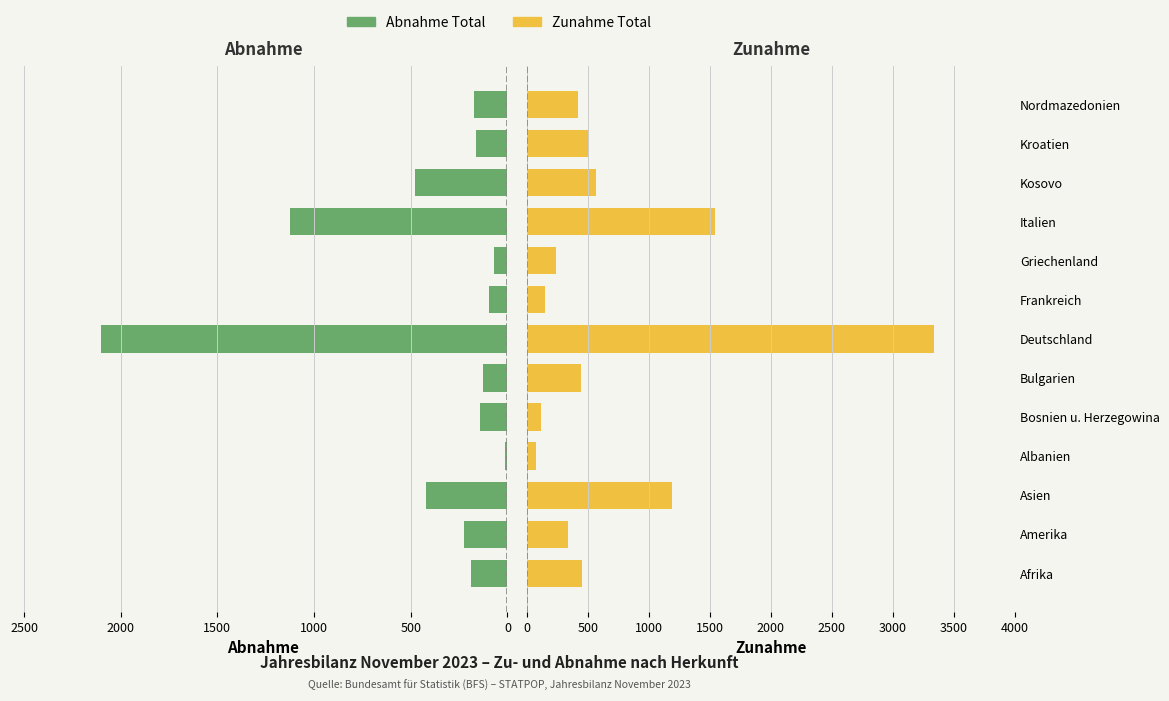

At Nordmazedonien, list the series in order from largest to smallest.

Zunahme, Abnahme